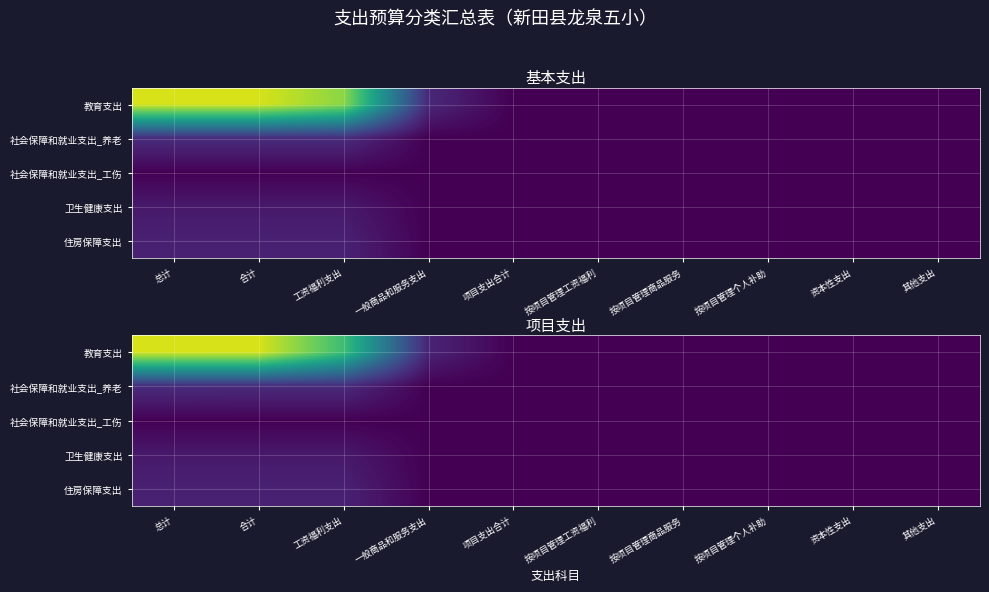

How many series are shown in this chart?

5